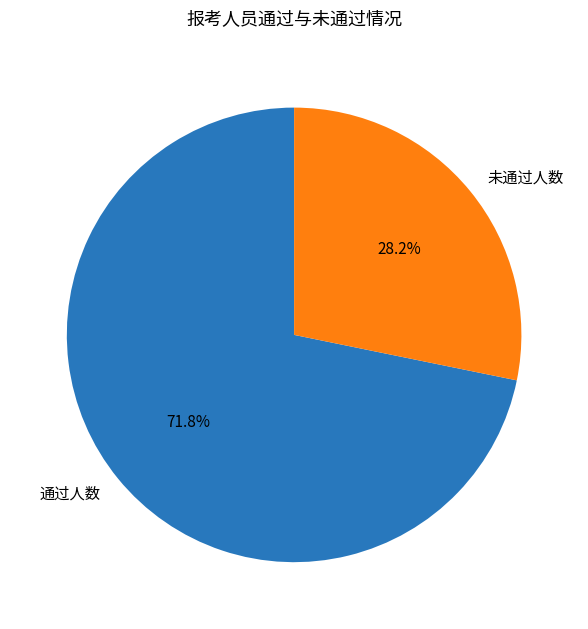

Which slice is the smallest?

未通过人数